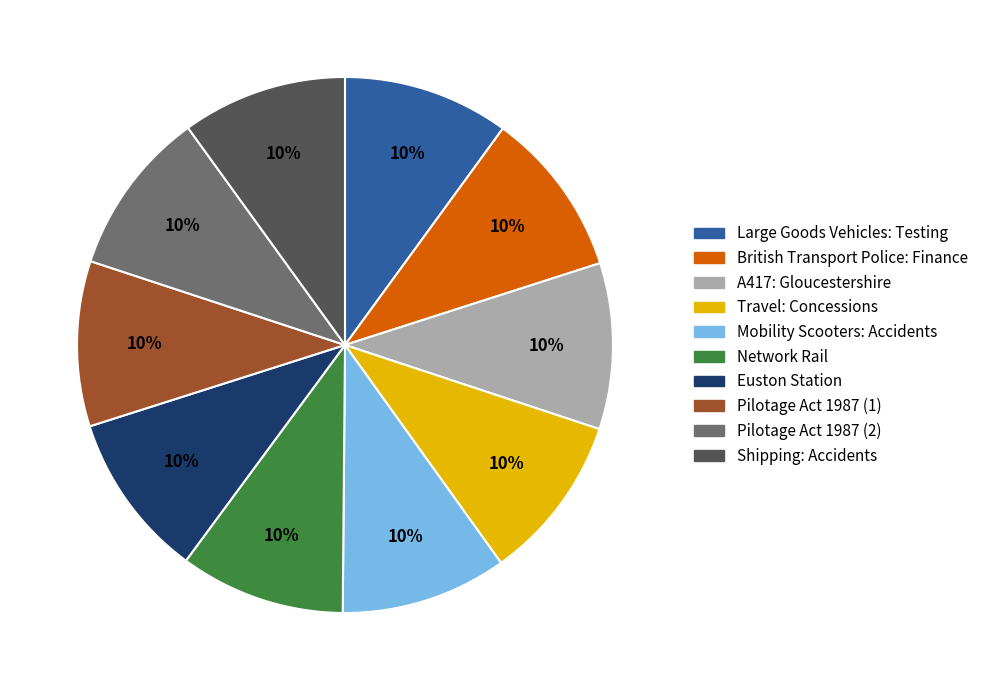

Does any single category account for the majority?

No